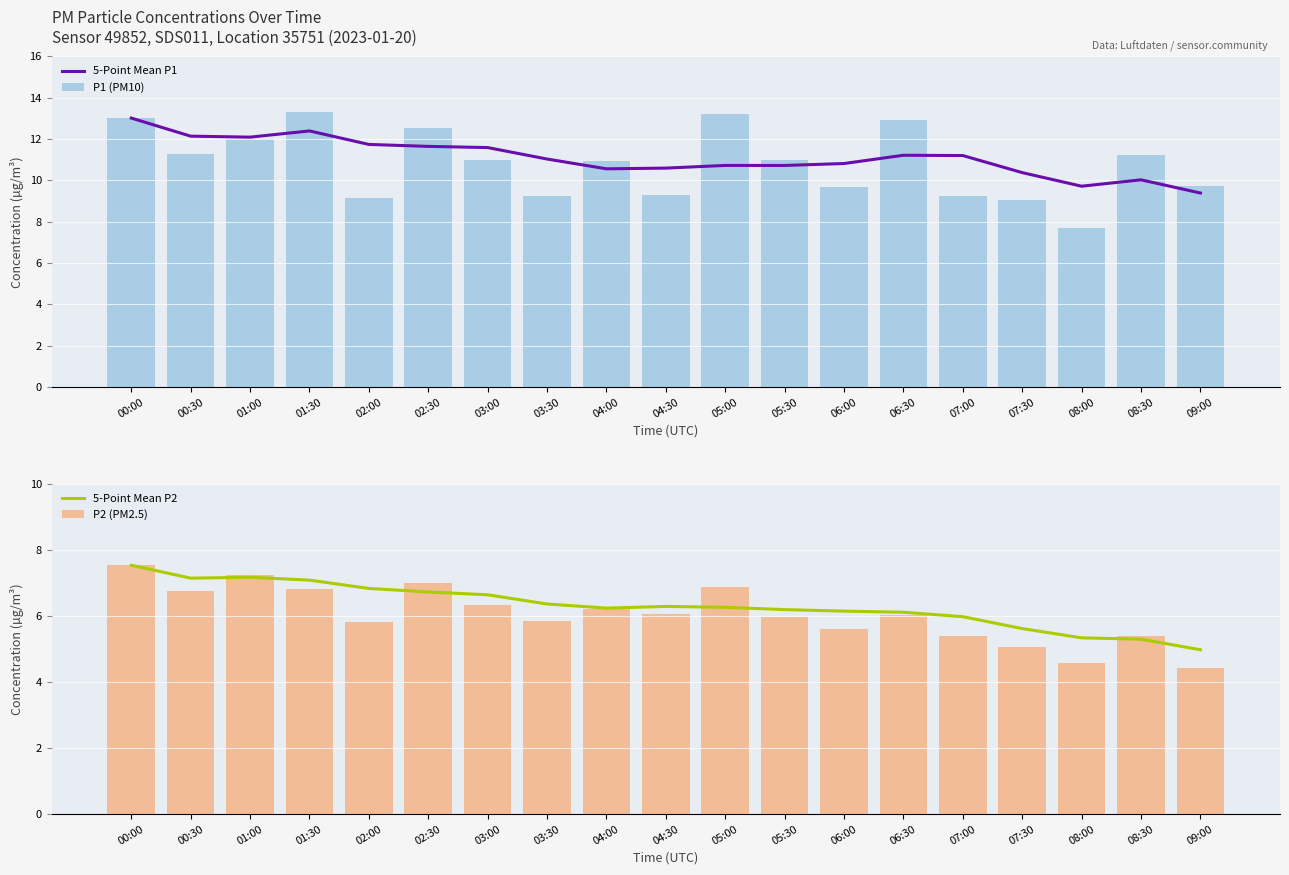

What position from the left is 07:00?

15